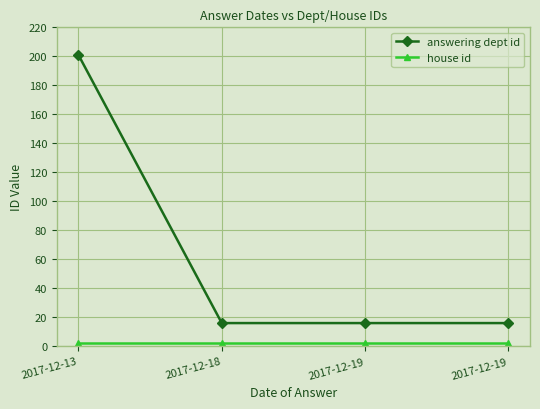

What is the value of the house id point at the 3rd from the left?

2